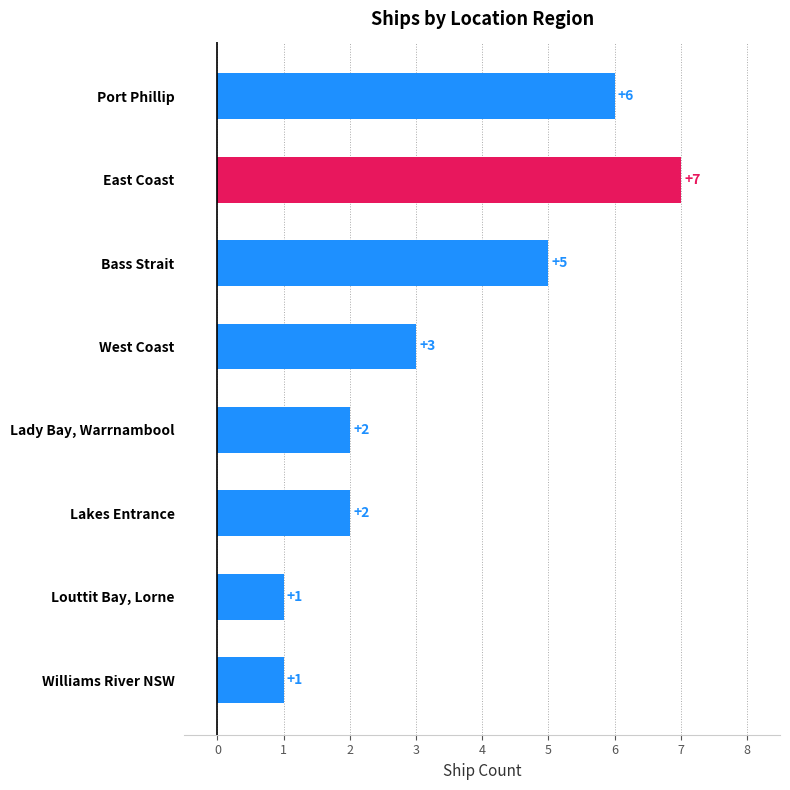

Count the values in the range 2 to 6.

5